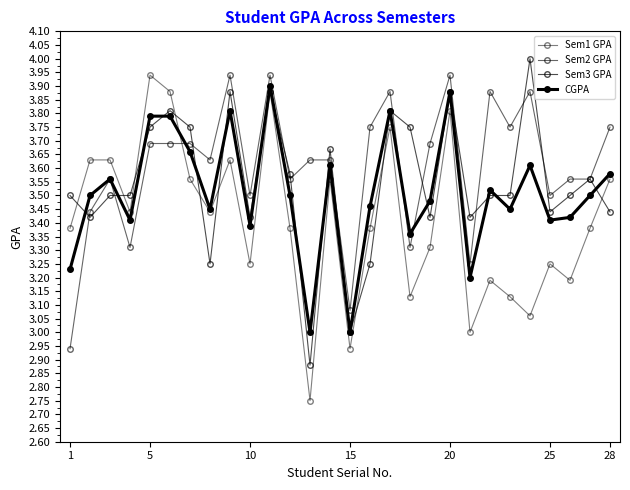

Is this an area chart (filled region under the line)?

No